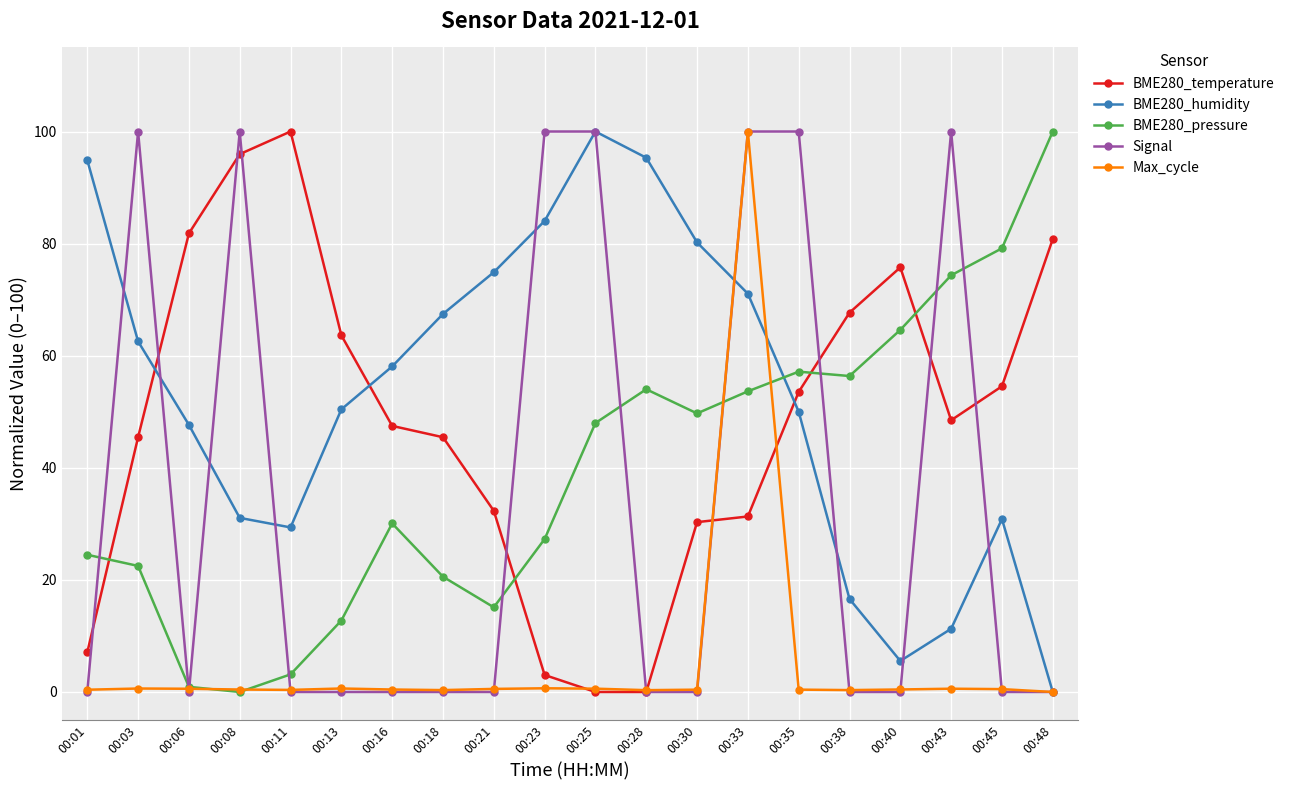

What is the difference between the highest and lowest values at 00:48?

100.0